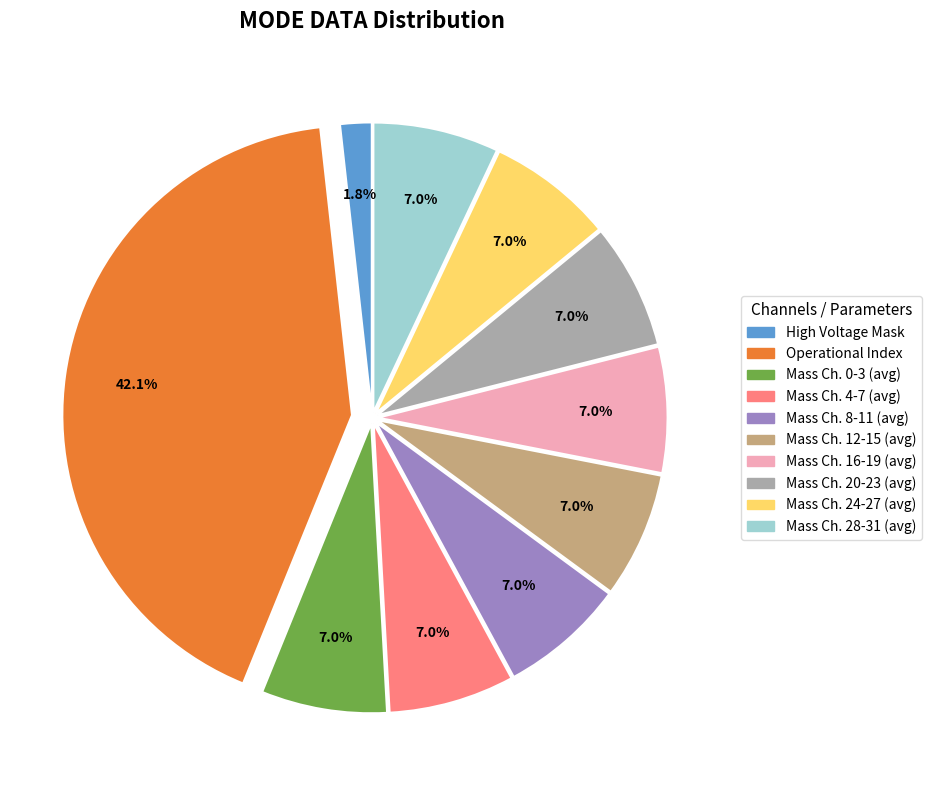

To the nearest percent, what is the difference between the largest and smallest slice percentages?

40%